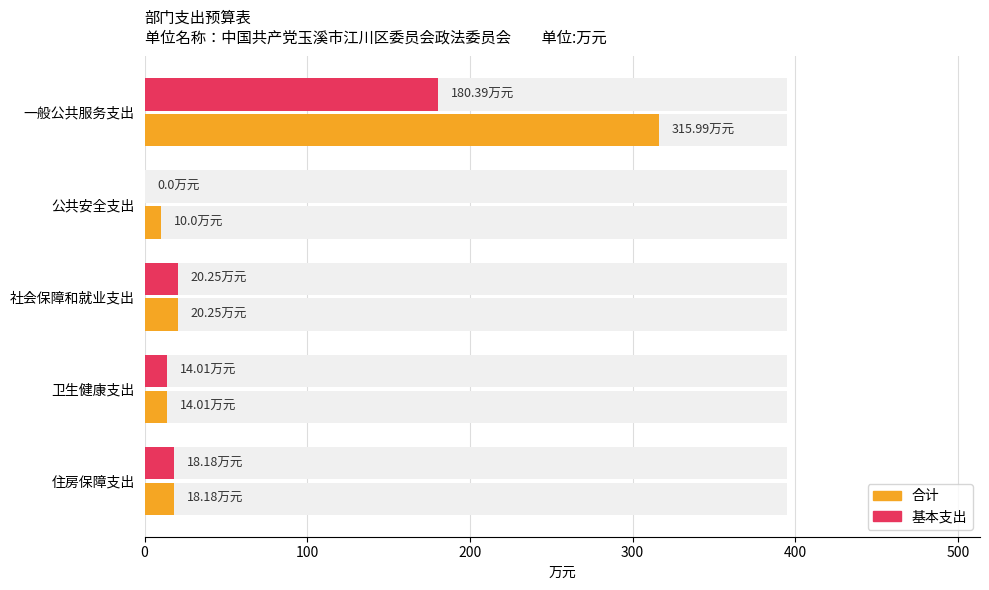

What is the difference between the maximum and minimum values in the 合计 series?

306.0